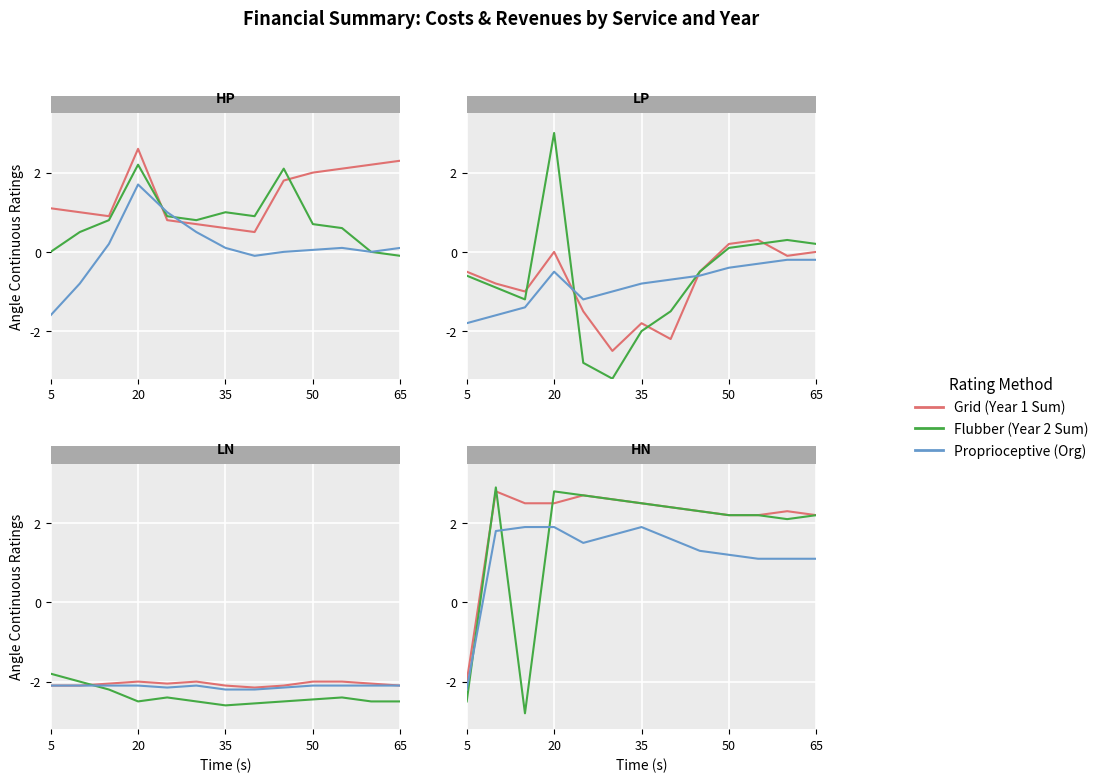

How many values in Grid are below zero?

1